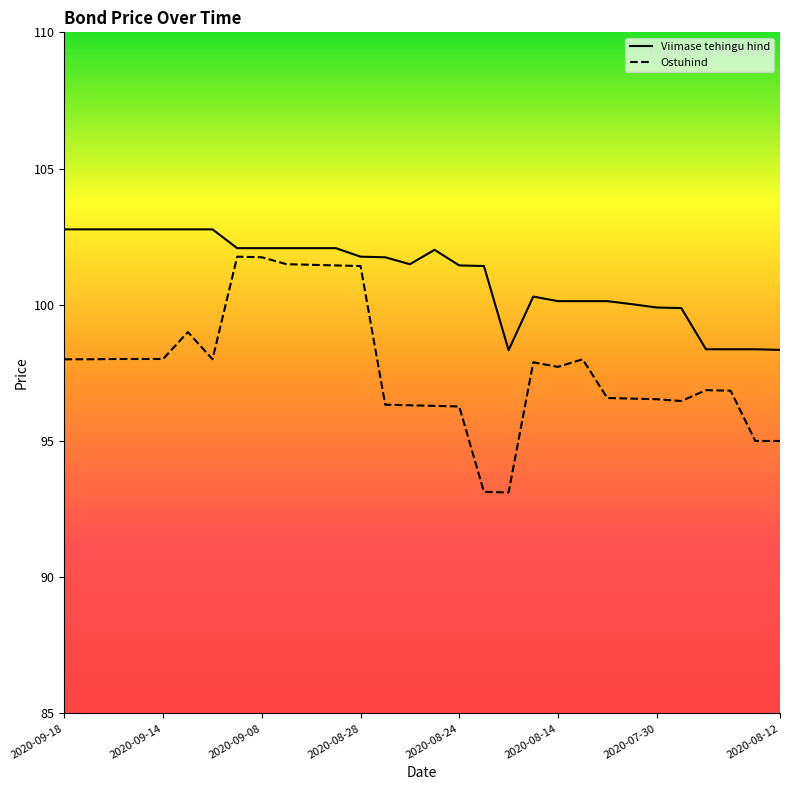

What are all the series names shown in the legend?

Viimase tehingu hind, Ostuhind